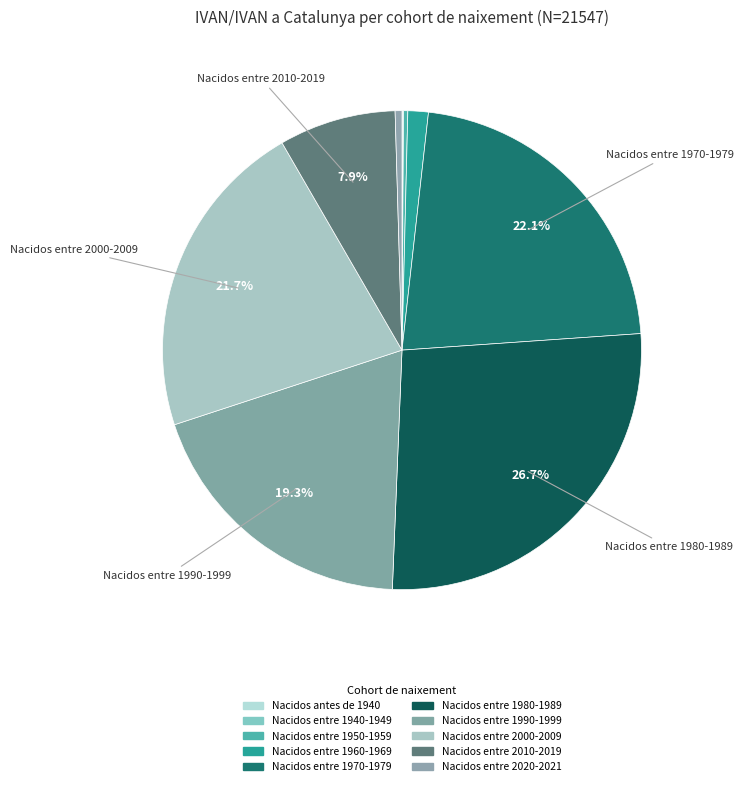

Is Nacidos entre 1990-1999 the majority of the pie?

No